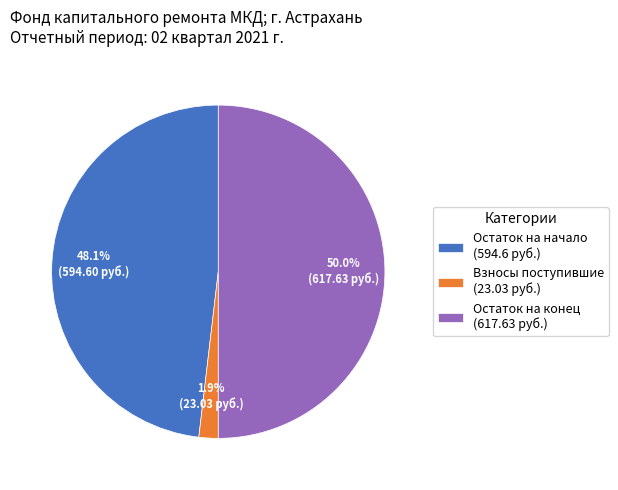

What is the total percentage of Остаток на конец (617.63 руб.) and Остаток на начало (594.6 руб.)?

98.1%